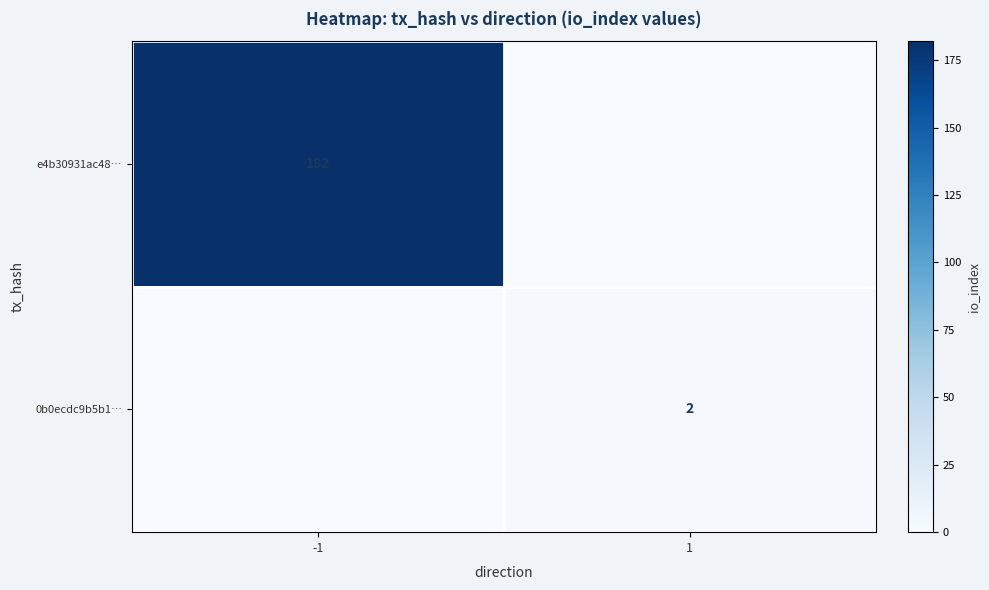

The 0b0ecdc9b5b1… series shows 2 at 1. True or false?

True